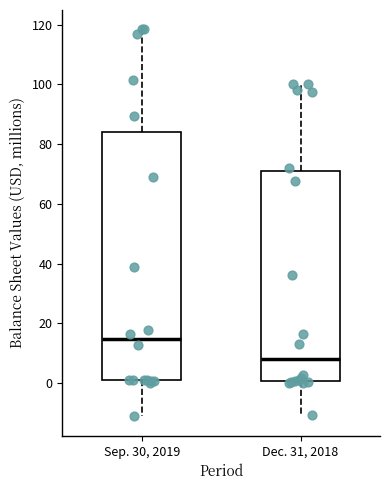

Which box's median line is the highest?

Sep. 30, 2019